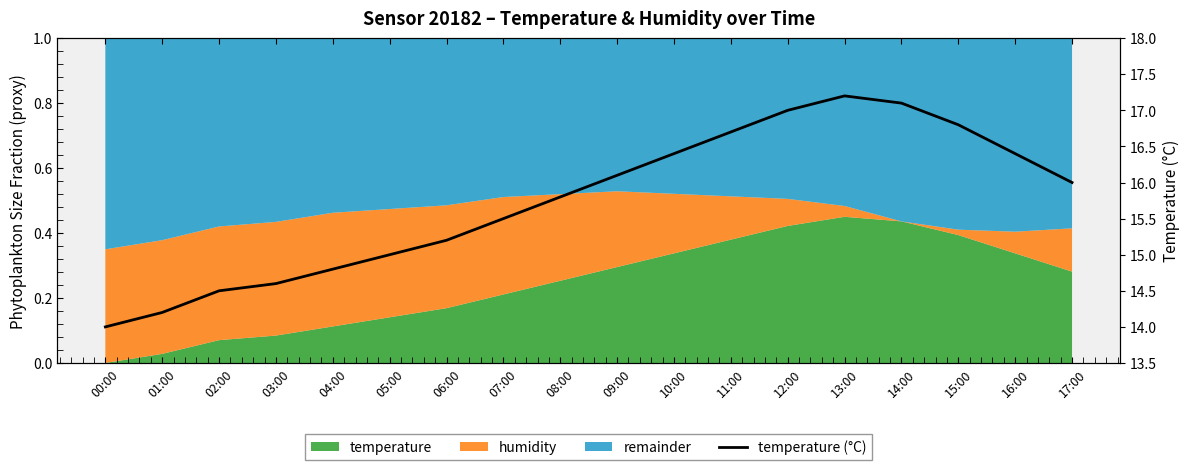

How many categories are shown in the chart?

18